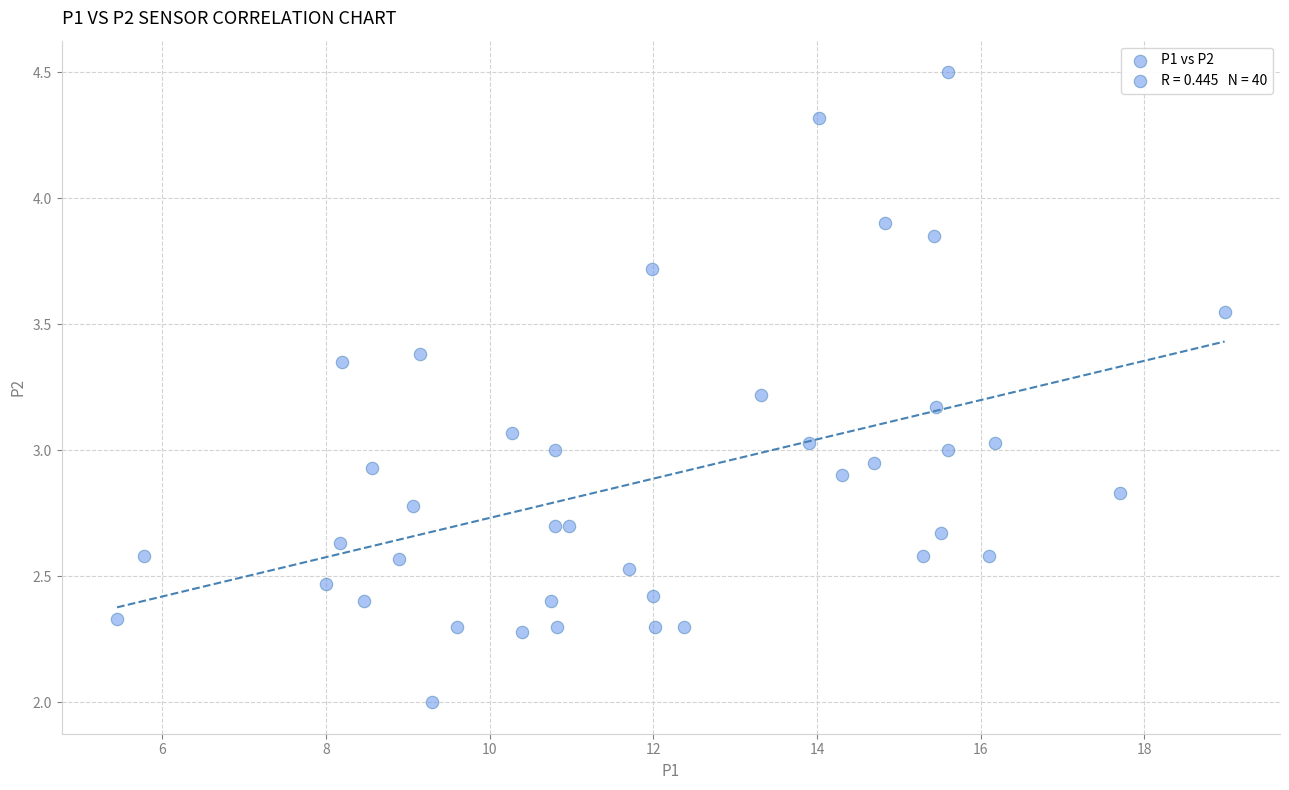

What is the range of X values (max minus min)?

13.5